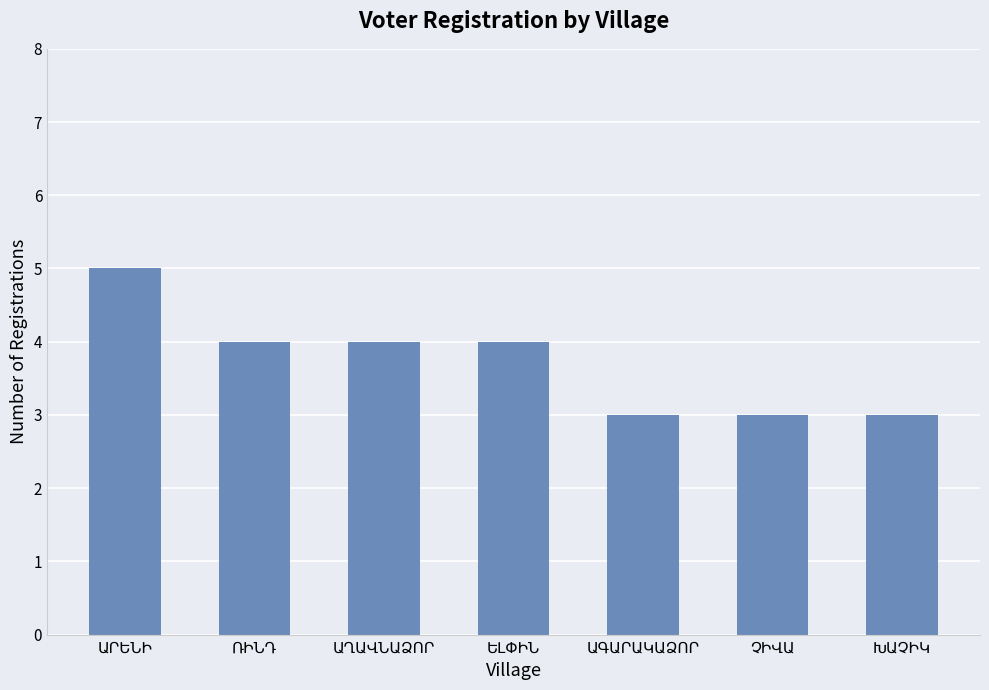

What is the sum of all values?

26